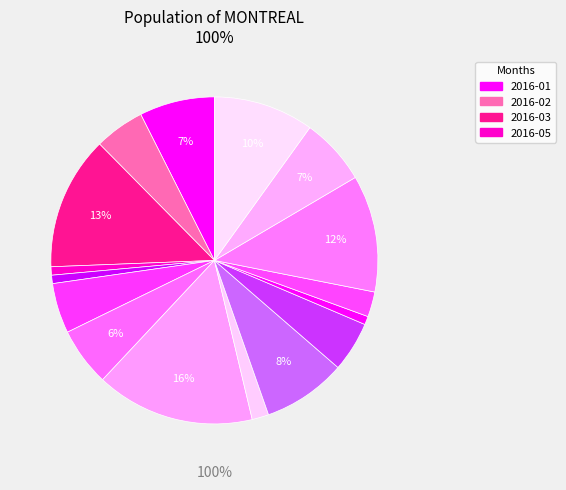

What is the smallest slice in the pie chart?

2016-05